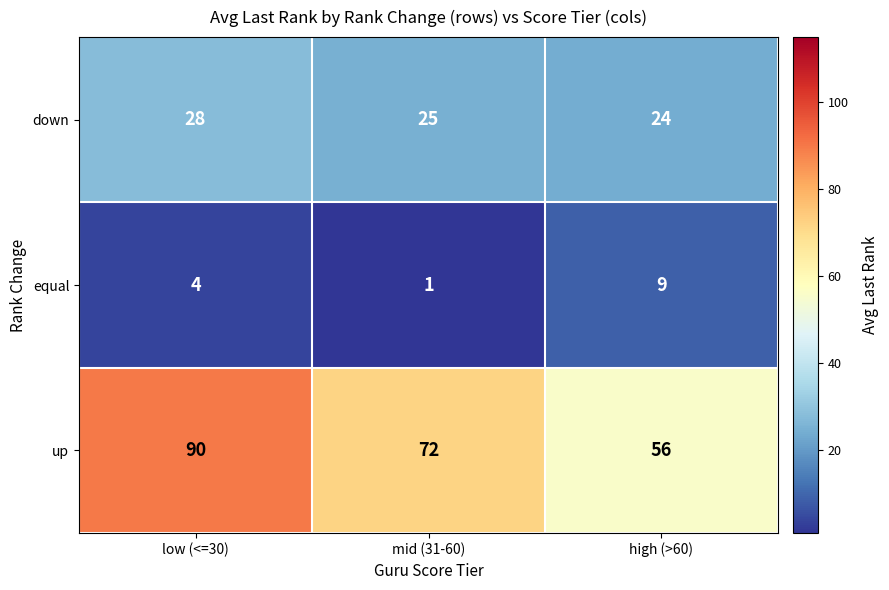

The equal series shows 9 at high (>60). True or false?

True